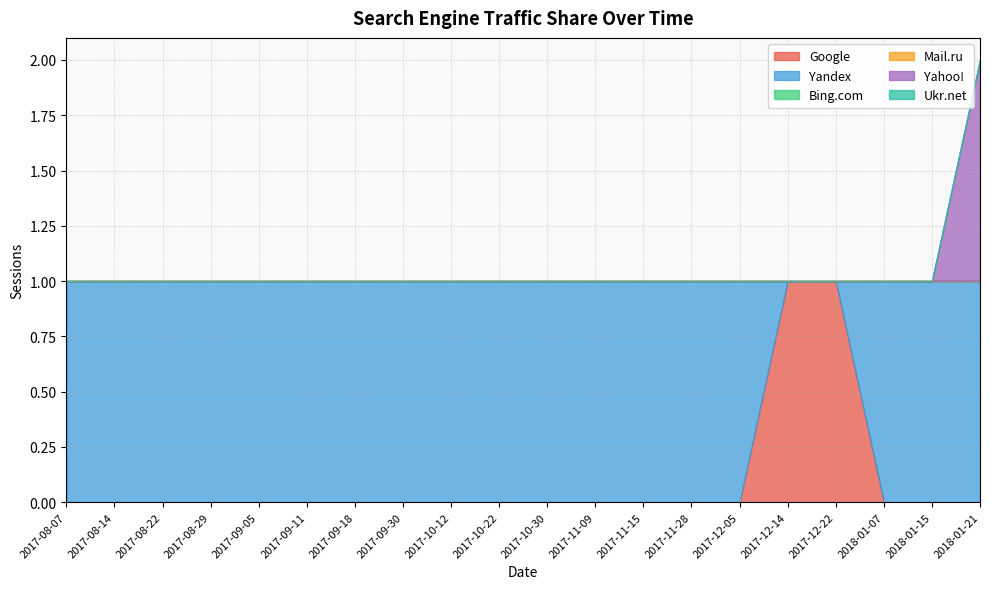

Between 2017-09-18 and 2017-12-22, which is larger?

2017-12-22